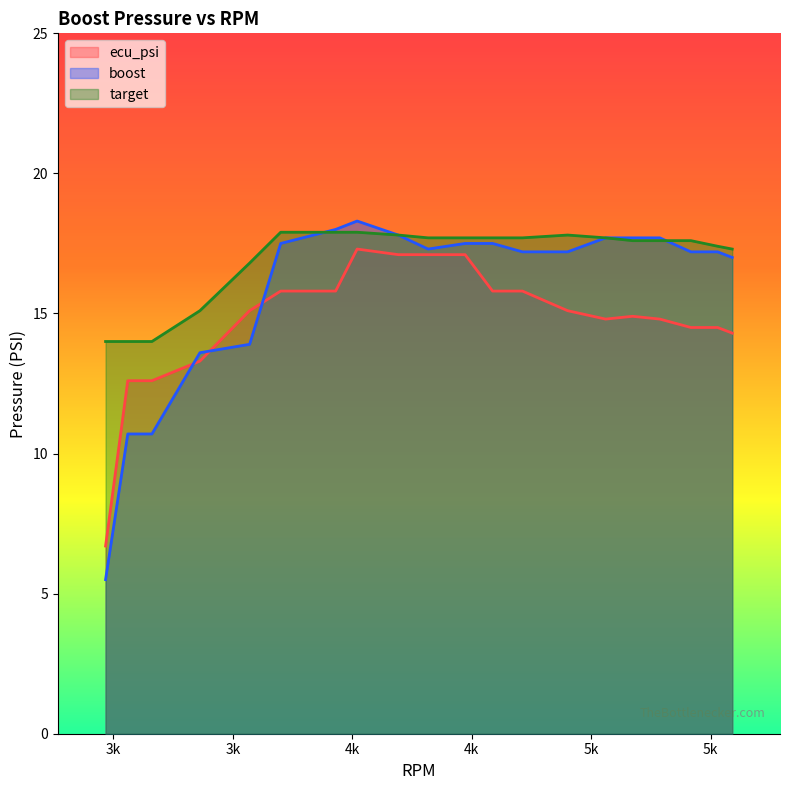

Which series ends up on top after the final intersection of ecu_psi and boost?

boost